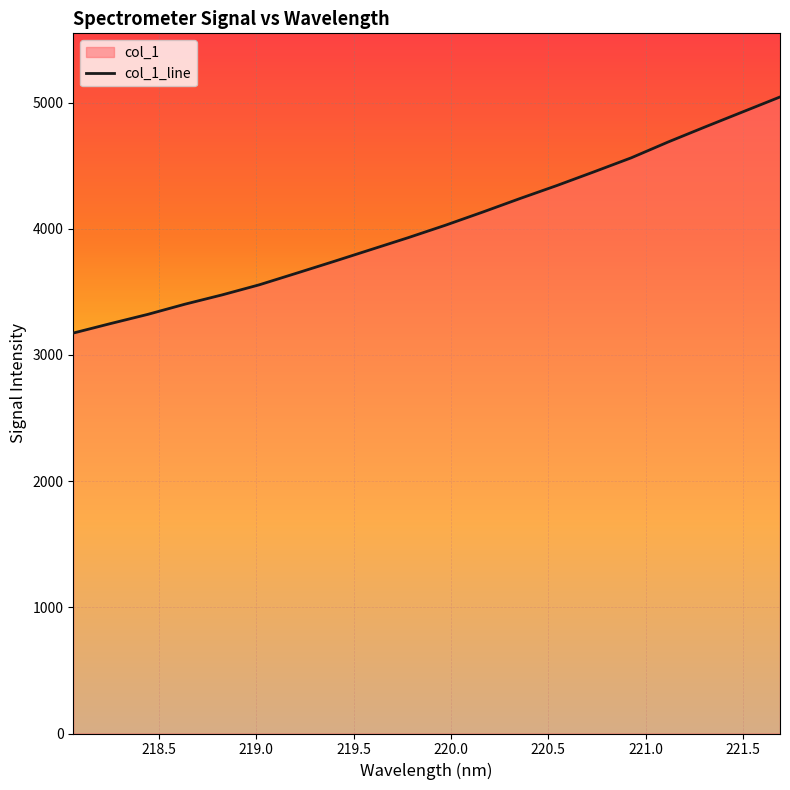

What is the greatest value displayed?

5045.0